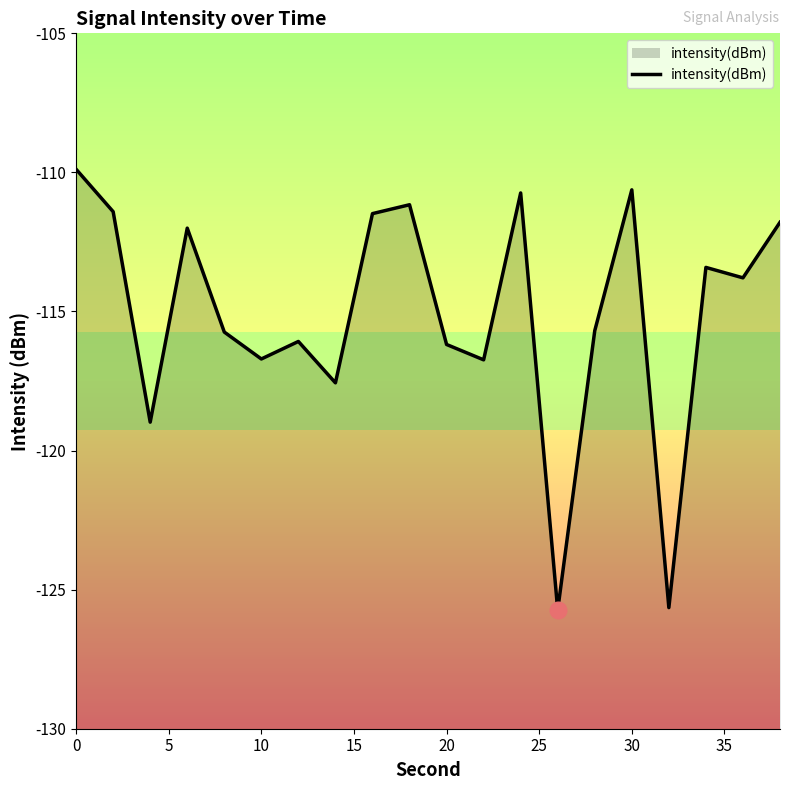

What is the smallest value displayed?

-125.7